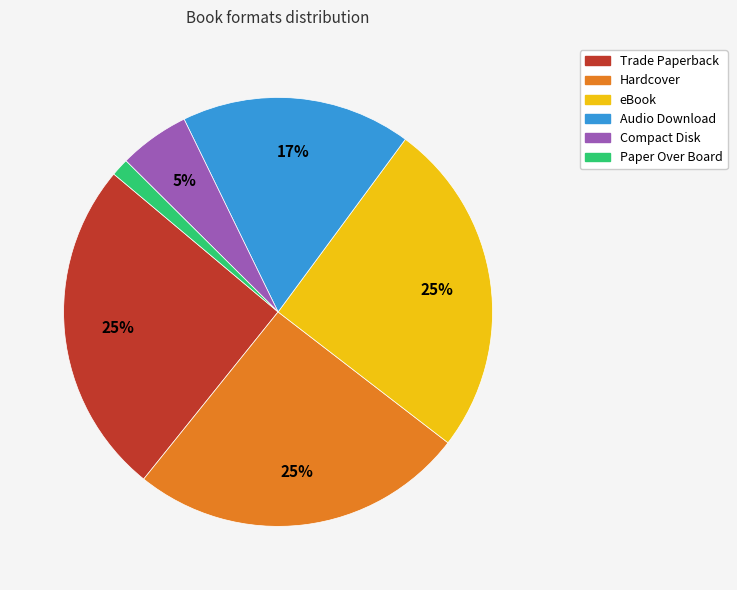

Count the number of slices in the pie.

6